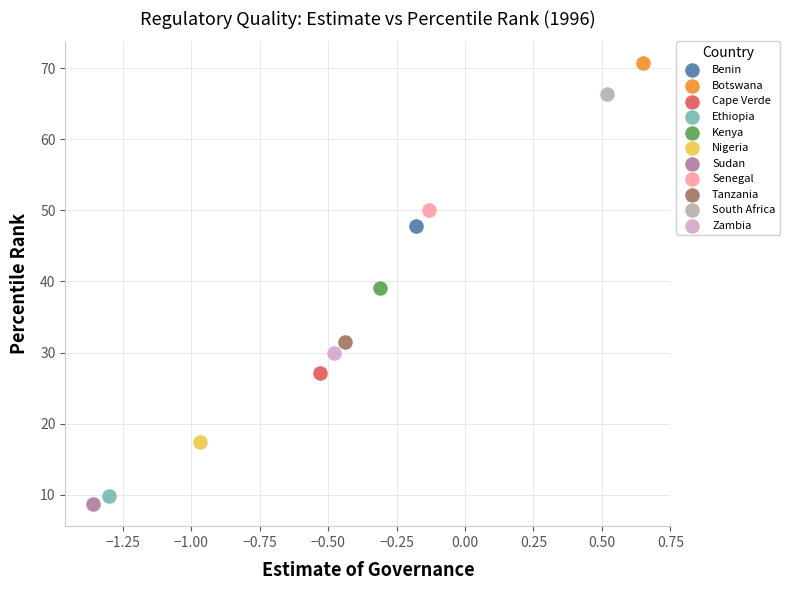

Which series contains the highest Y value?

Botswana